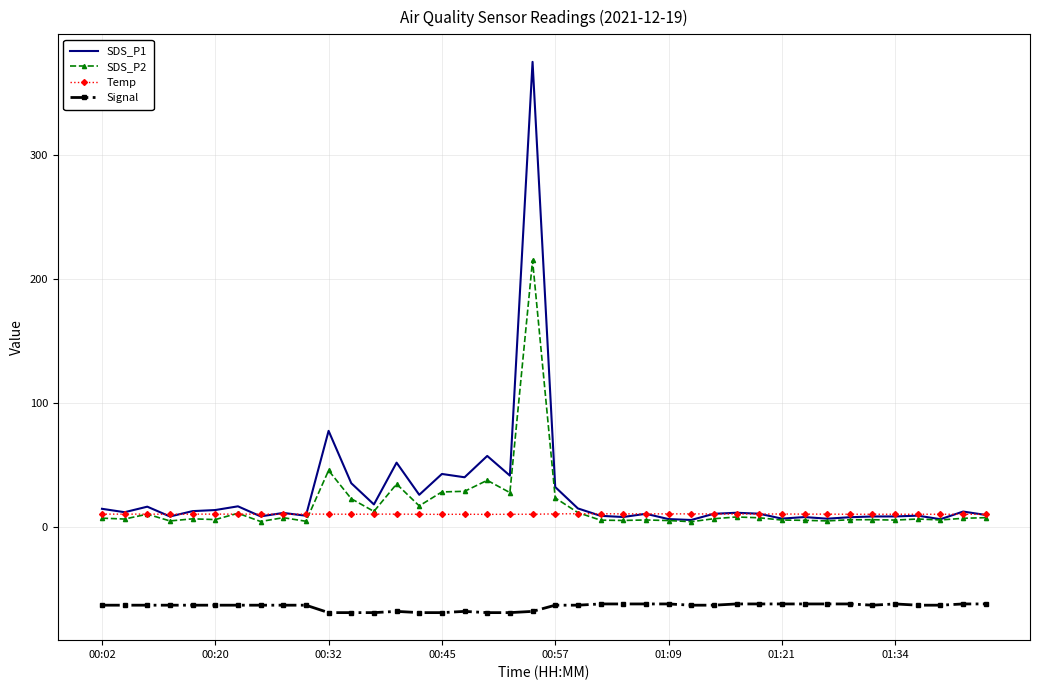

True or false: SDS_P2 and Signal cross at least once.

False